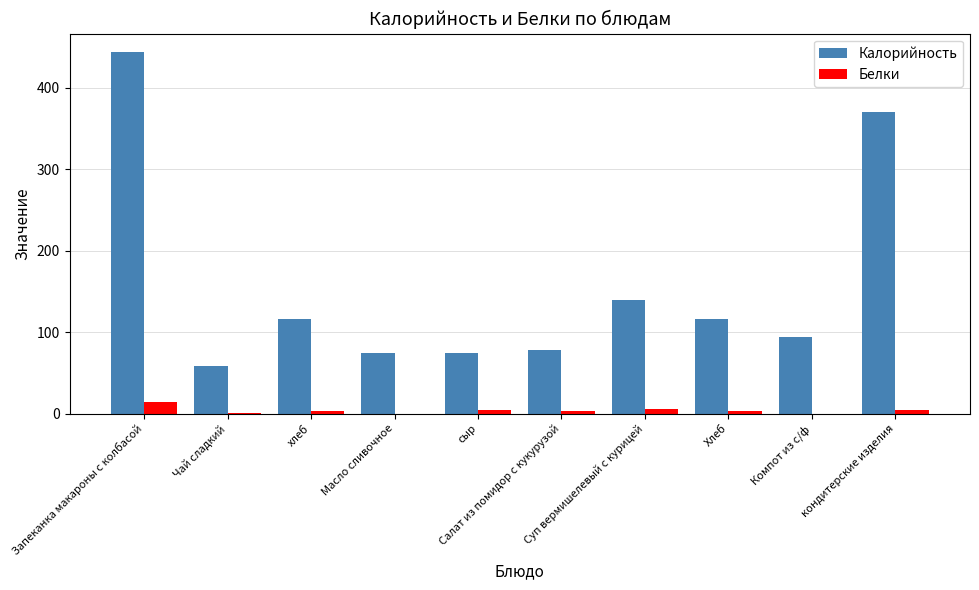

Which series has the largest total across all categories?

Калорийность